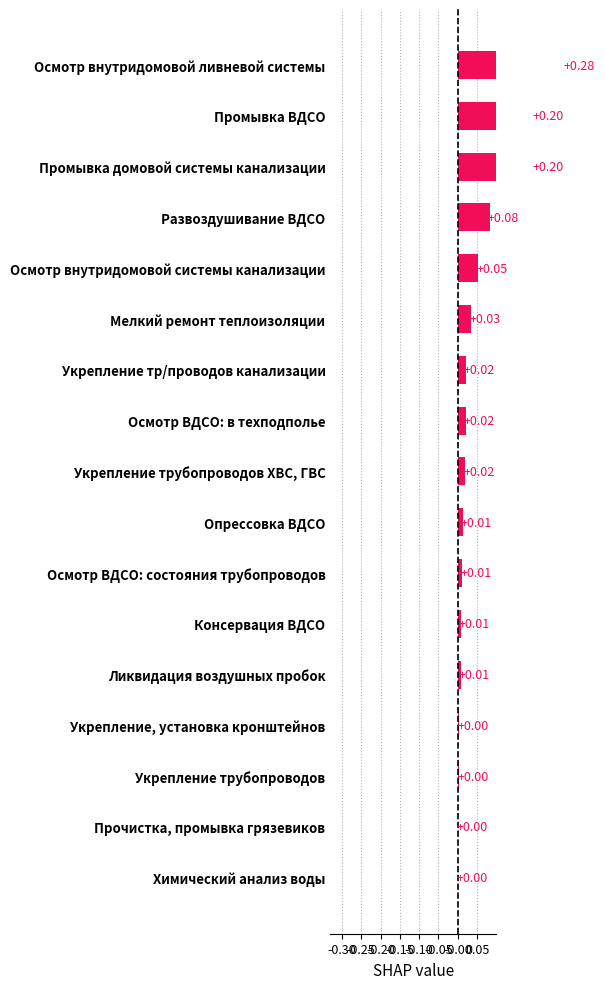

Reading left to right, transcribe all the data shown in this chart.

0.3	0.2	0.2	0.1	0.1	0.0	0.0	0.0	0.0	0.0	0.0	0.0	0.0	0.0	0.0	0.0	0.0